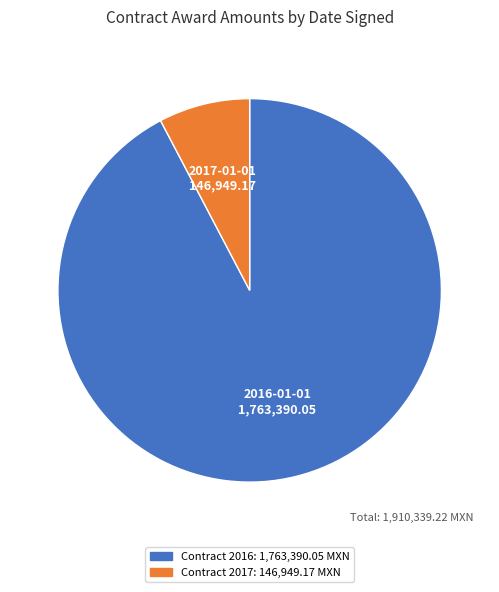

How many slices are in this pie chart?

2